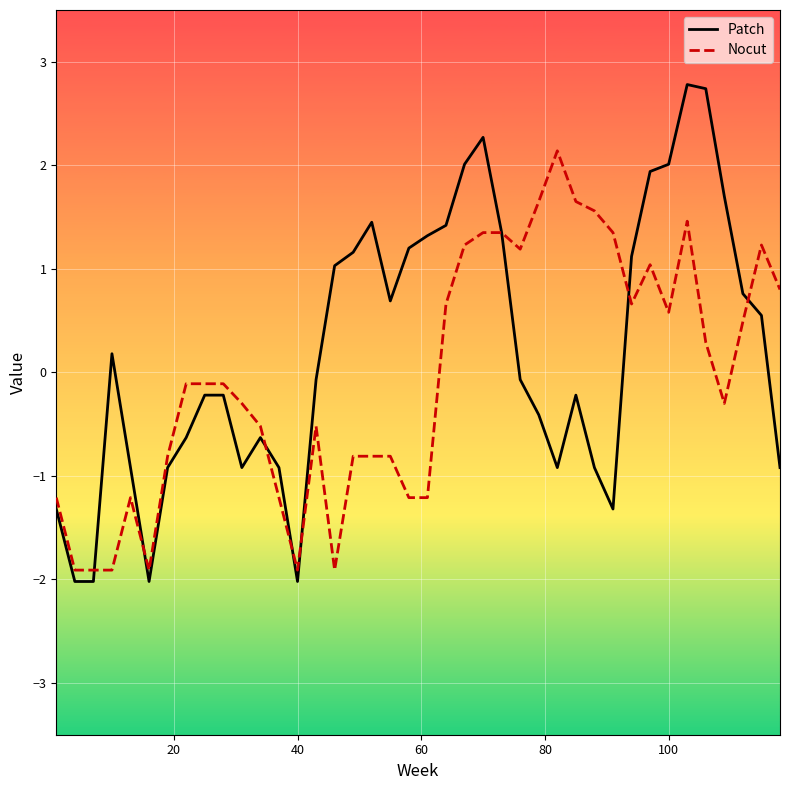

List the series in order of their peak value, highest first.

Patch, Nocut